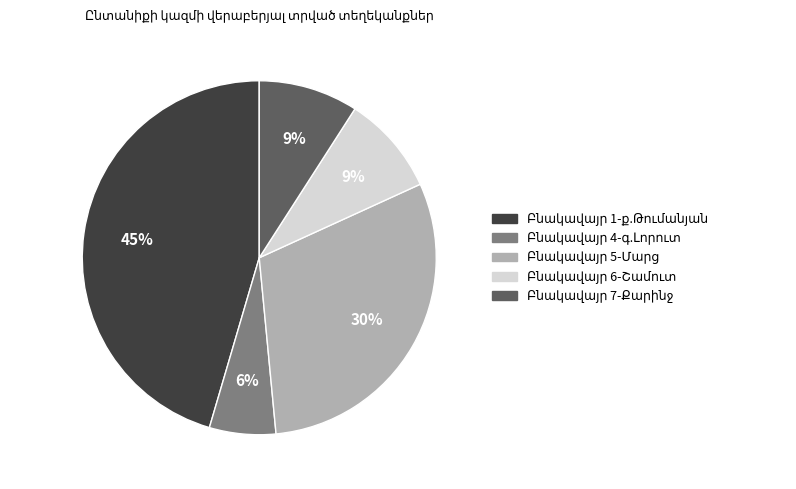

How many slices are in this pie chart?

5